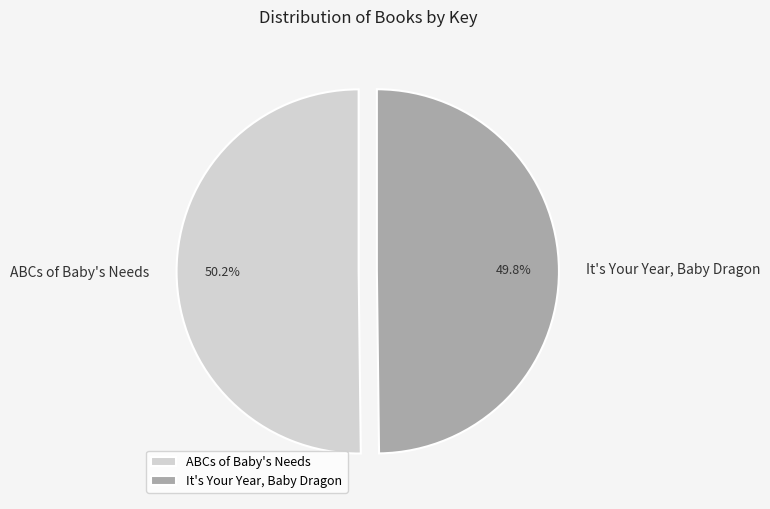

Count the number of slices in the pie.

2